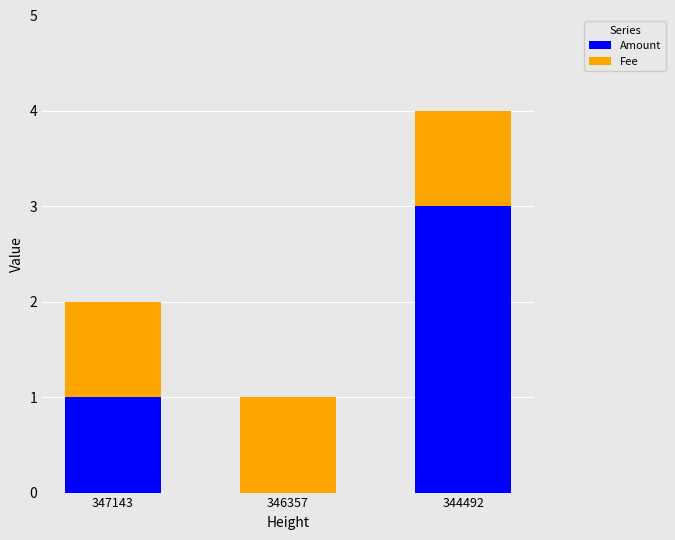

Are the bars horizontal?

No